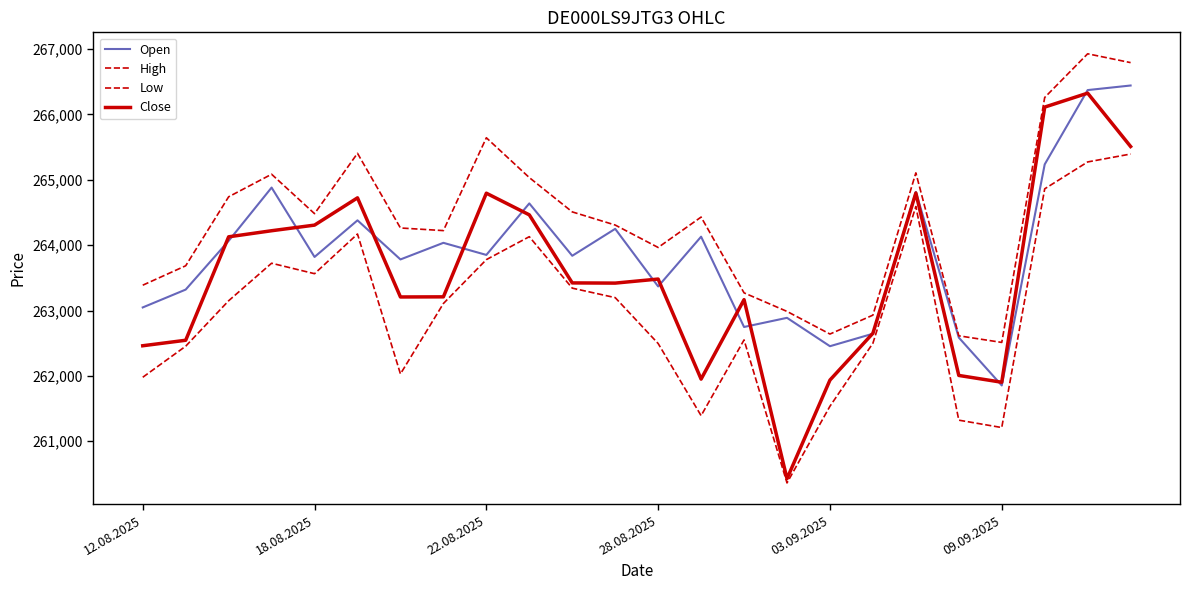

At which category is the sum across all series the highest?

22